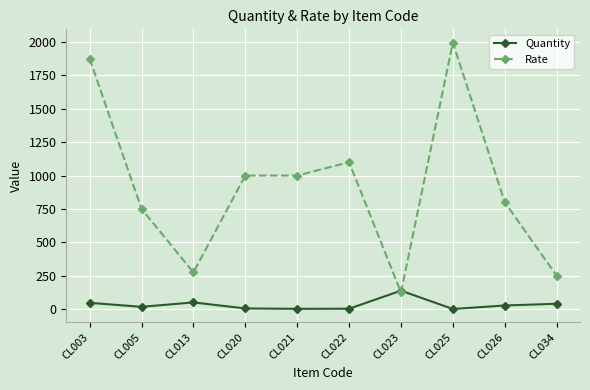

Is it true that Rate equals 661 at CL025?

False